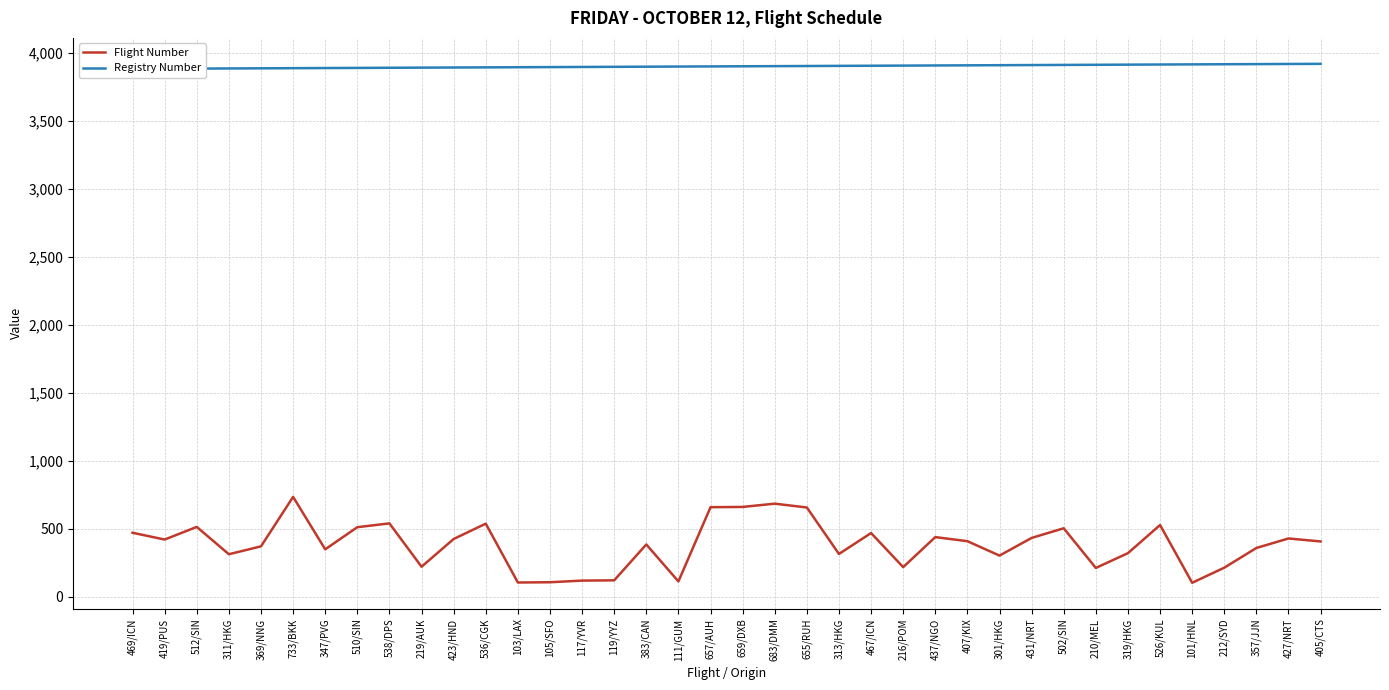

Reading left to right, transcribe all the data shown in this chart.

Flight Number: 469	419	512	311	369	733	347	510	538	219	423	536	103	105	117	119	383	111	657	659	683	655	313	467	216	437	407	301	431	502	210	319	526	101	212	357	427	405
Registry Number: 3882	3883	3884	3885	3886	3887	3888	3889	3890	3891	3892	3893	3894	3895	3896	3897	3898	3899	3900	3901	3902	3903	3904	3905	3906	3907	3908	3909	3910	3911	3912	3913	3914	3915	3916	3917	3918	3919